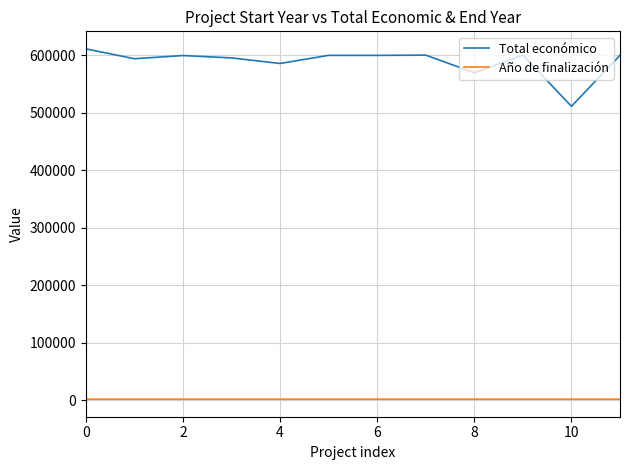

List the series in order of their peak value, highest first.

Total económico, Año de finalización